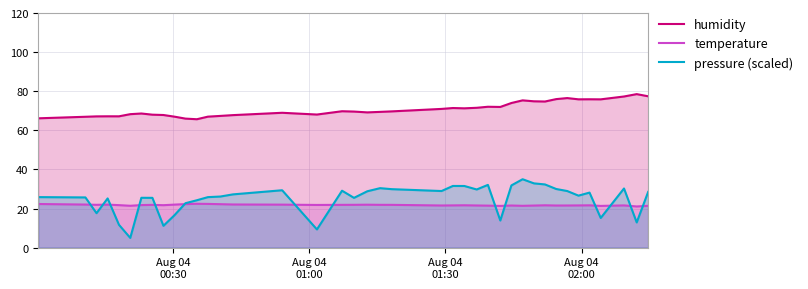

True or false: temperature has more than 1 interior local peaks.

True